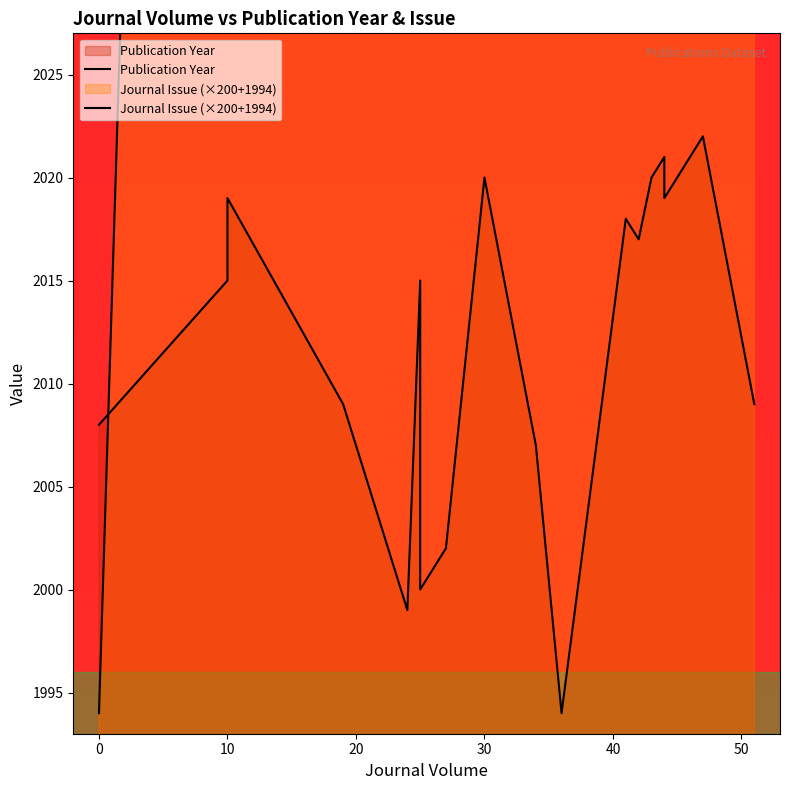

How many interior local valleys does the Journal Issue (×200+1994) series have?

3